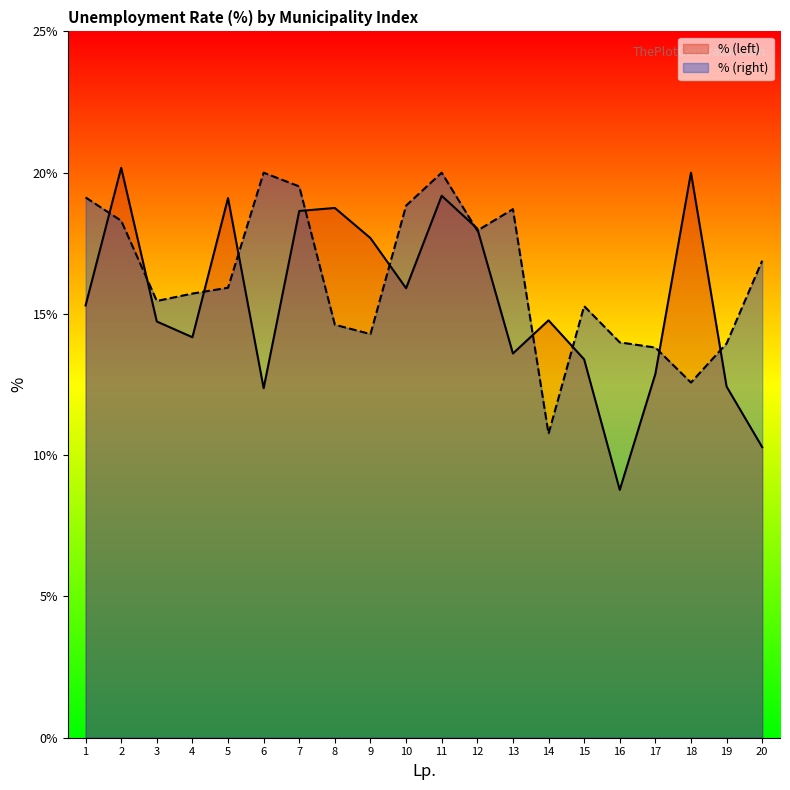

Reading left to right, transcribe all the data shown in this chart.

% (left): 1=15.3	2=20.2	3=14.7	4=14.2	5=19.1	6=12.4	7=18.6	8=18.8	9=17.7	10=15.9	11=19.2	12=18.0	13=13.6	14=14.8	15=13.4	16=8.8	17=12.9	18=20.0	19=12.4	20=10.3
% (right): 1=19.1	2=18.3	3=15.5	4=15.7	5=15.9	6=20.0	7=19.5	8=14.6	9=14.3	10=18.8	11=20.0	12=17.9	13=18.7	14=10.8	15=15.3	16=14.0	17=13.8	18=12.6	19=14.0	20=16.9